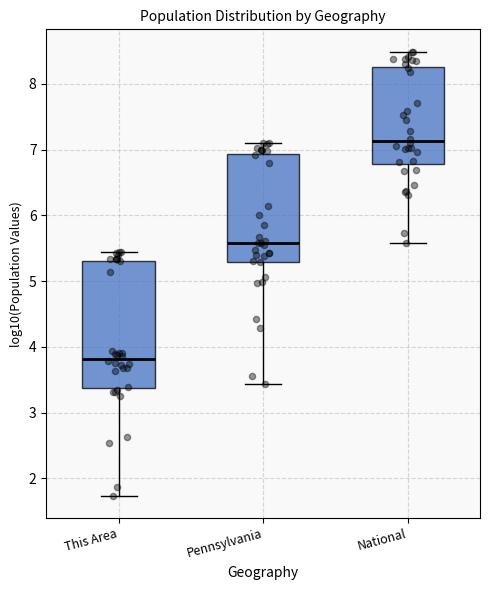

Which box's median line is the highest?

National